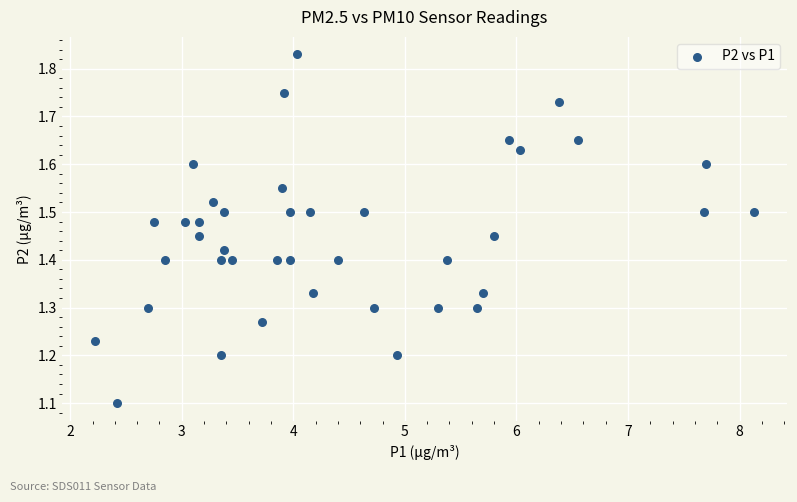

What Y value in the scatter plot is closest to 1?

1.1